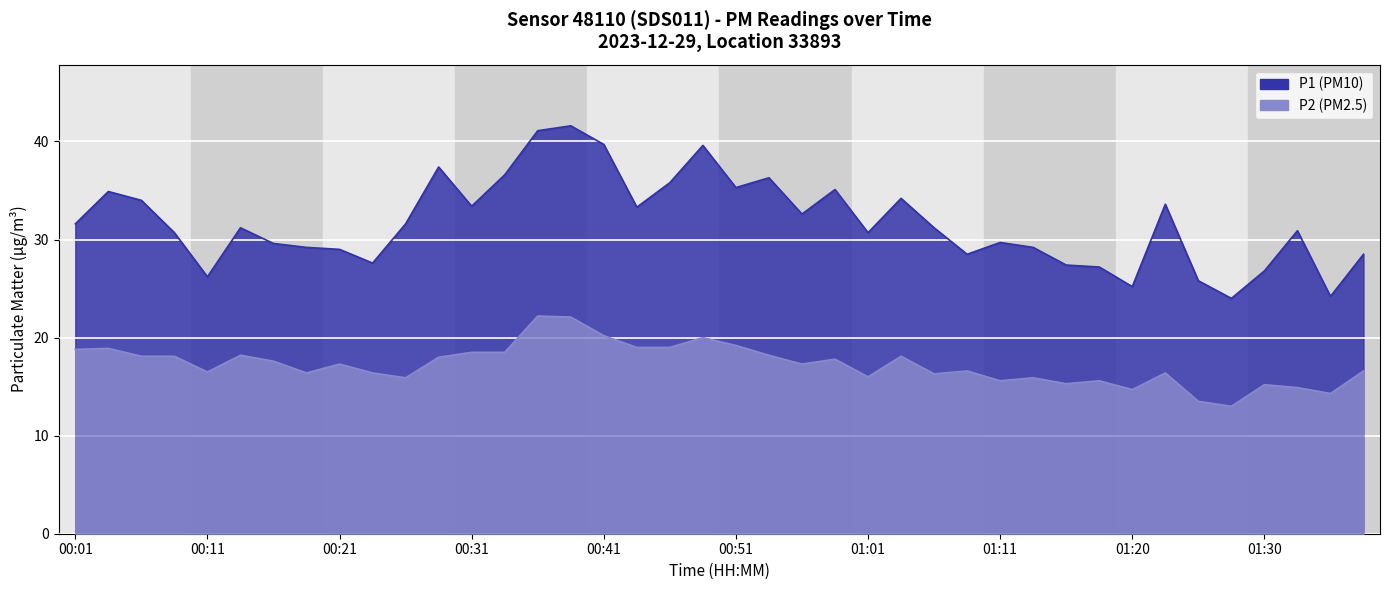

Where is the first local minimum for P1?

00:11